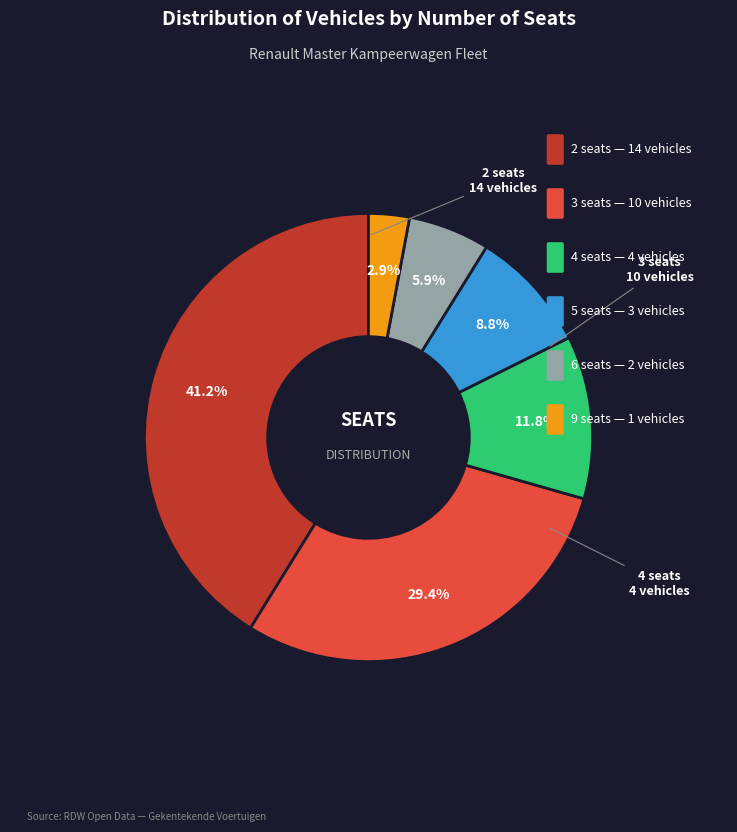

Is there any slice that represents more than half of the pie?

No